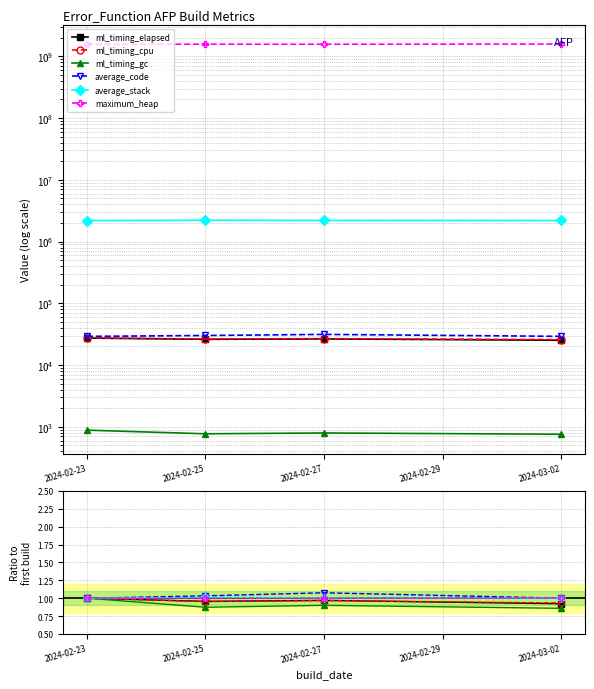

How many ml_timing_elapsed values are between 0 and 1?

4